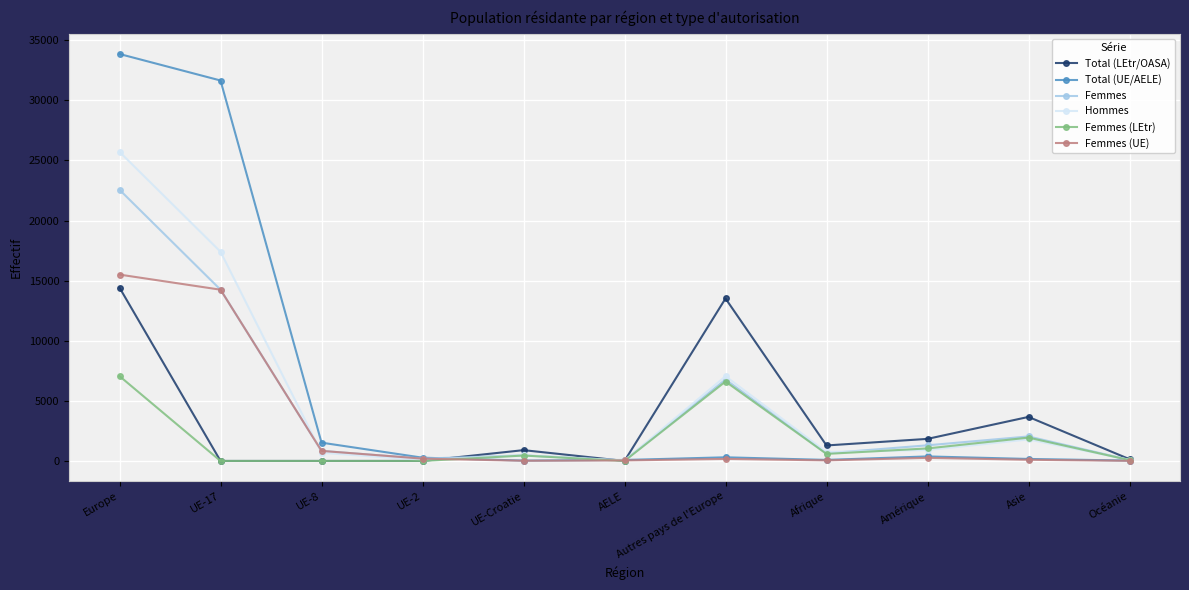

Which label corresponds to the largest value in the chart?

Europe